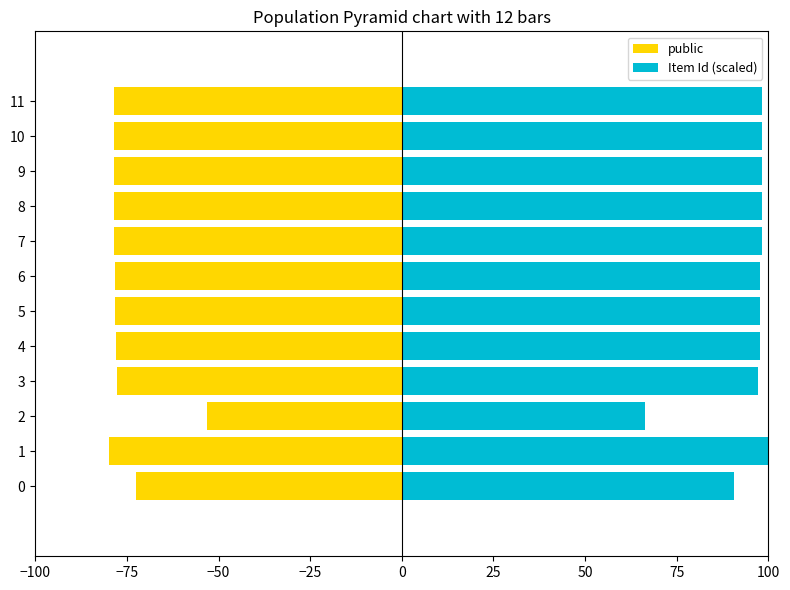

What is the label of the 2nd bar from the right?

10